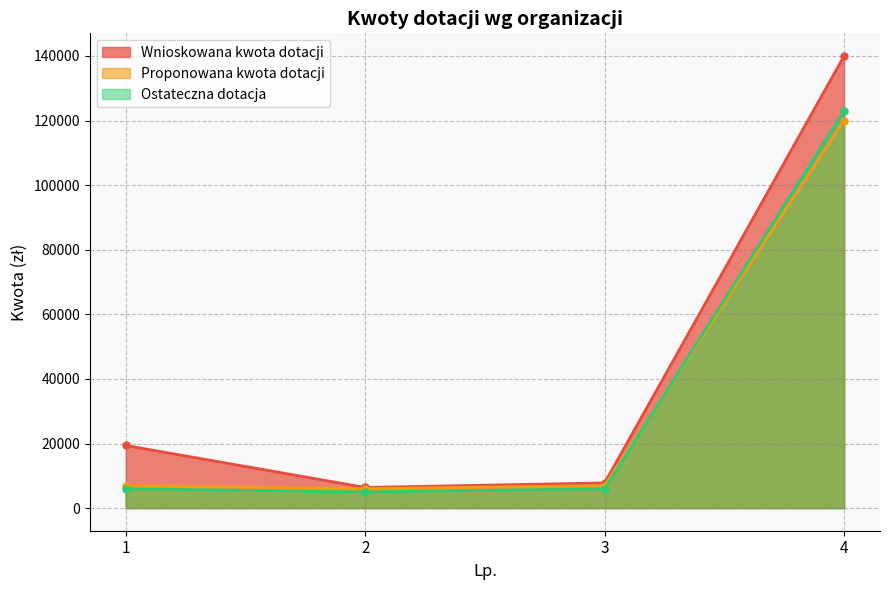

The Proponowana kwota dotacji series shows 10041 at 2. True or false?

False